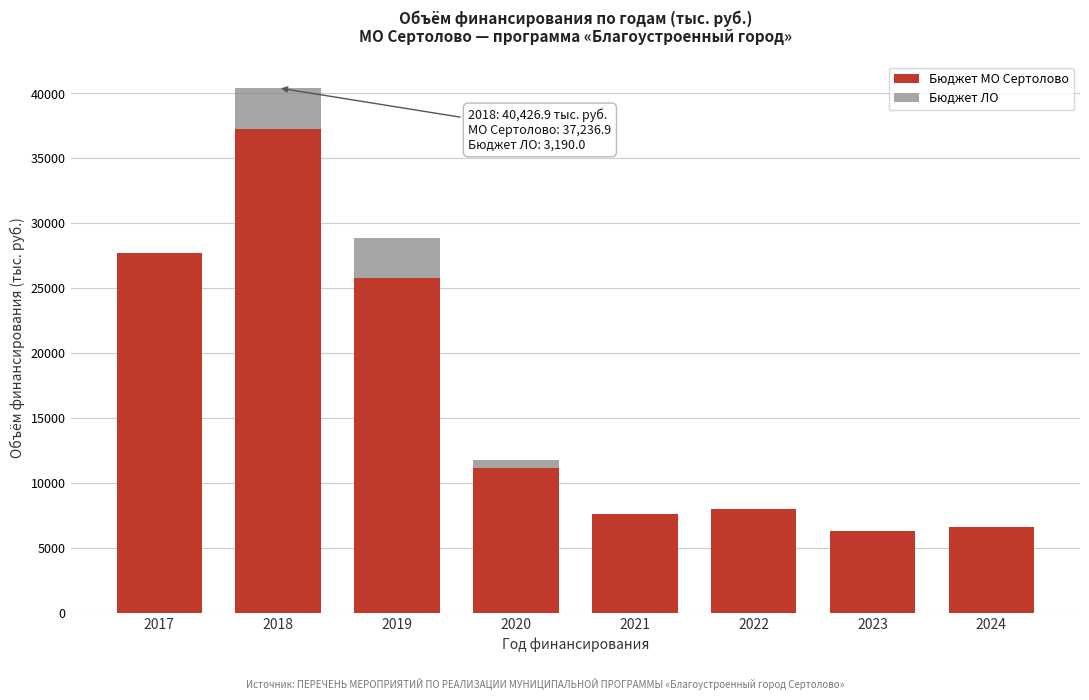

Reading right to left, transcribe the values for Бюджет МО Сертолово.

2024=6660.4	2023=6343.2	2022=8010.6	2021=7651.6	2020=11189.3	2019=25813.6	2018=37236.9	2017=27691.0